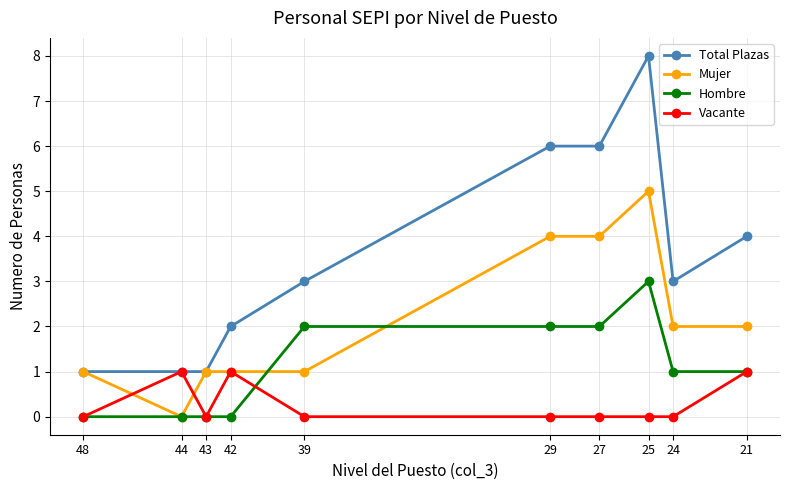

True or false: Total Plazas has a value of 4 at 21.

True